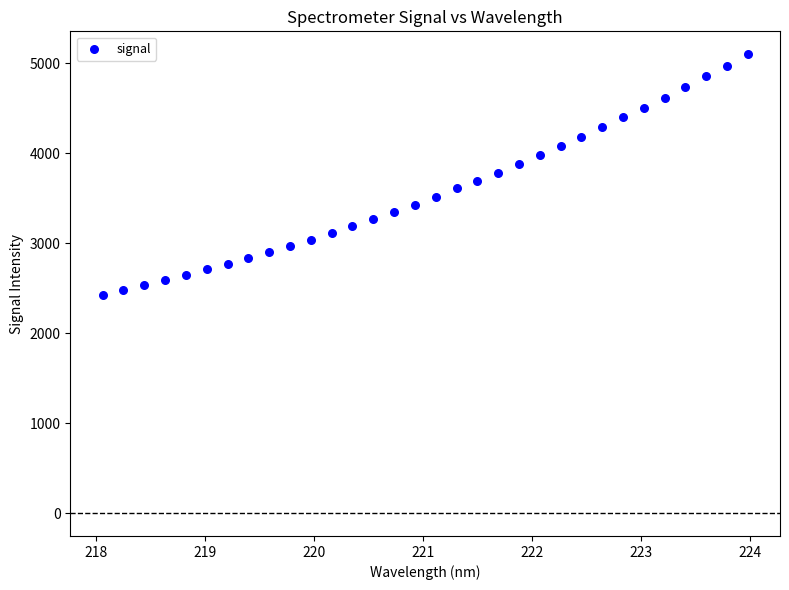

What is the range of Y values (max minus min)?

2674.8